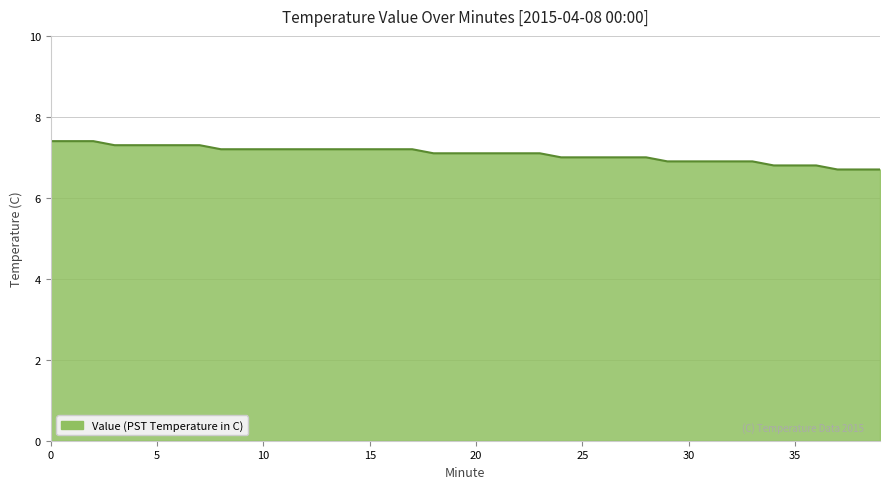

What is the average value?

7.1